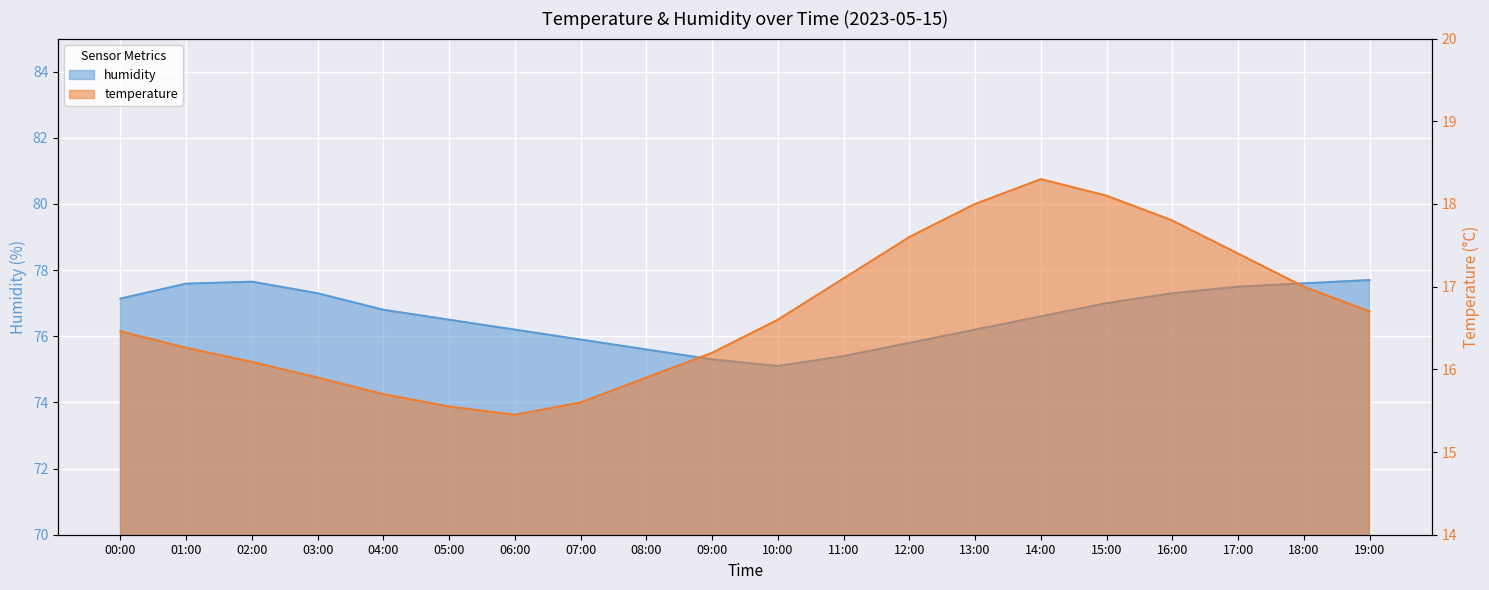

Which category has the lowest value in the temperature series?

06:00